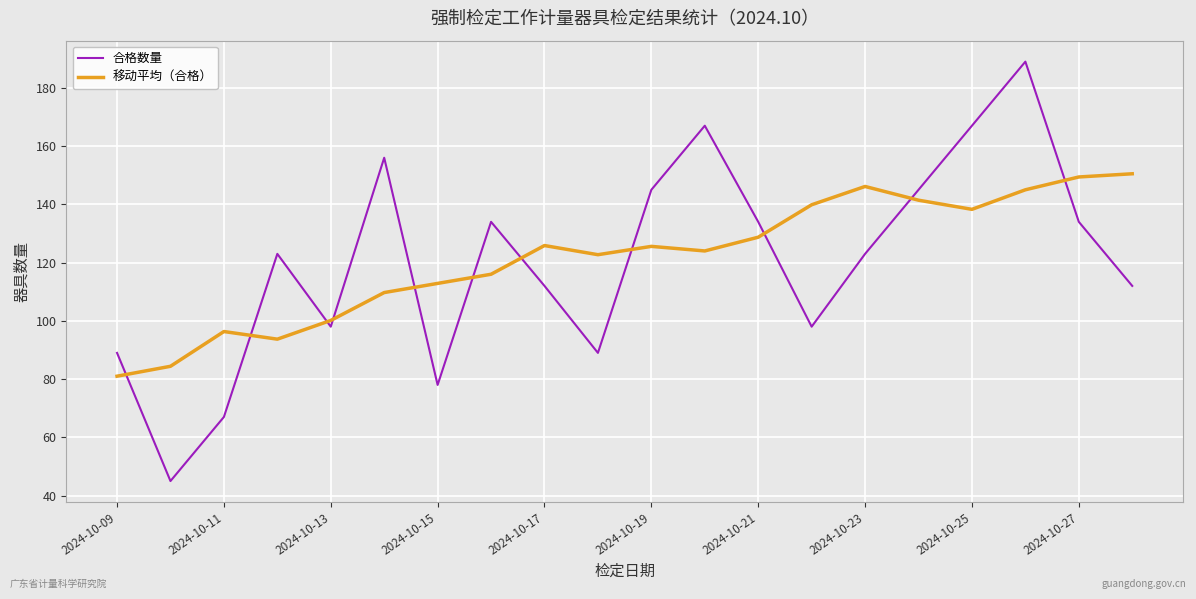

What is the difference between the maximum and minimum values in the 移动平均（合格） series?

69.5